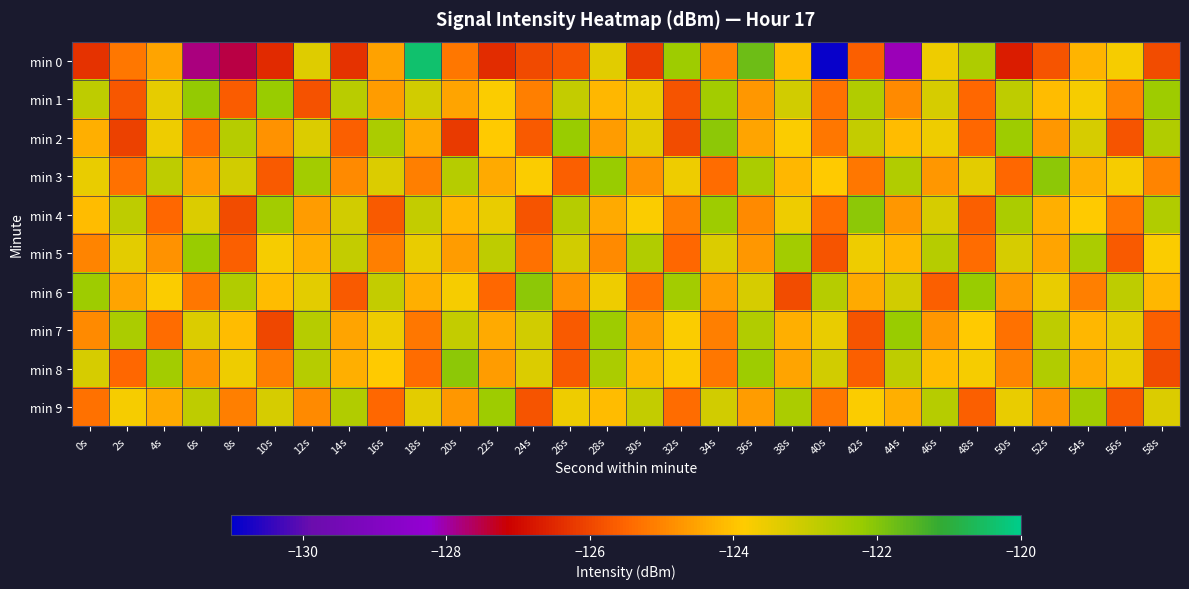

Between 2s and 16s, which series saw the biggest shift?

min 2